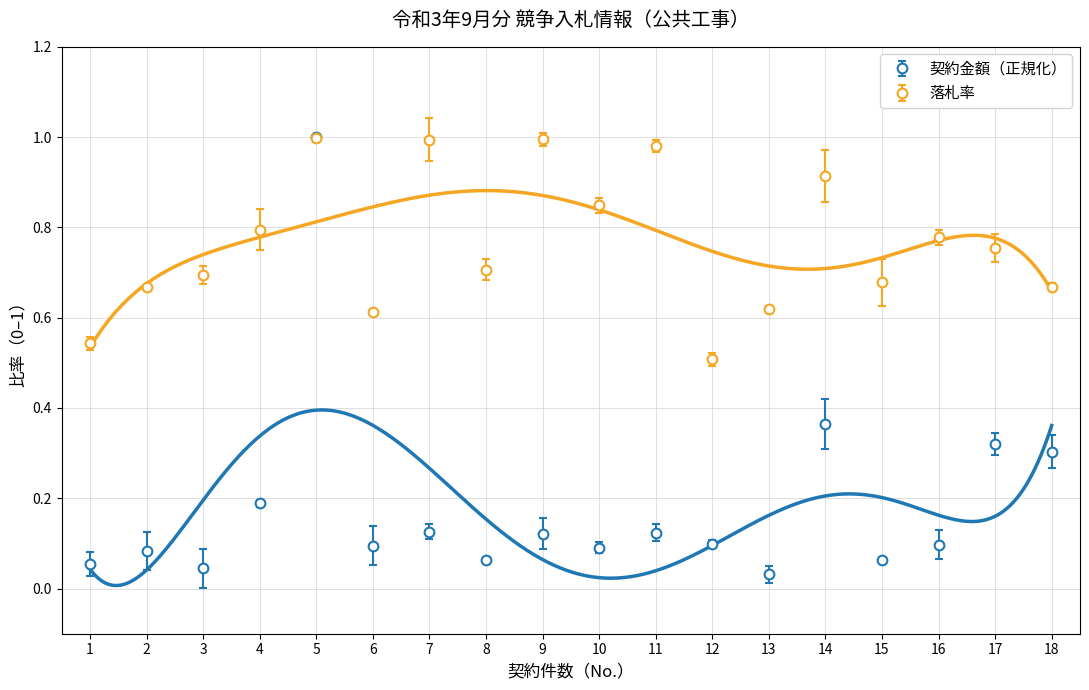

Read the 落札率（契約金額/予定価格） value at 13.

0.6